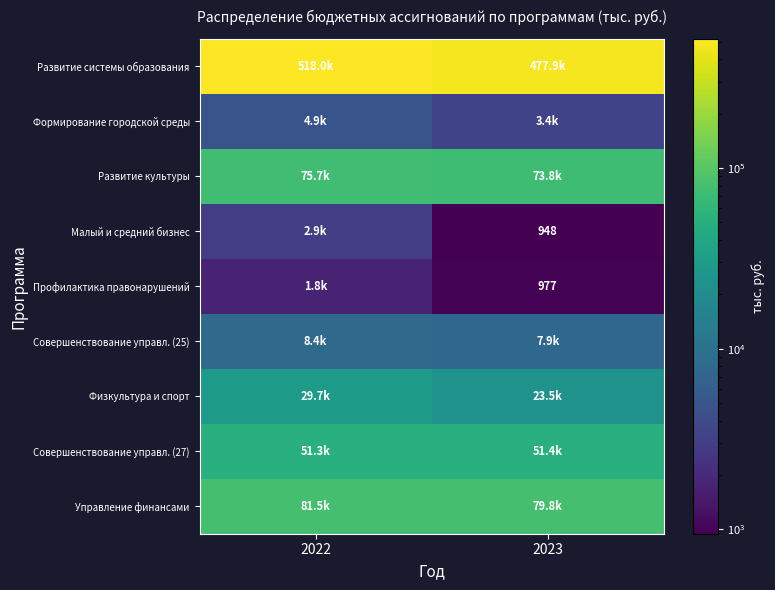

Is it true that Профилактика правонарушений equals 977.0 at 2023?

True